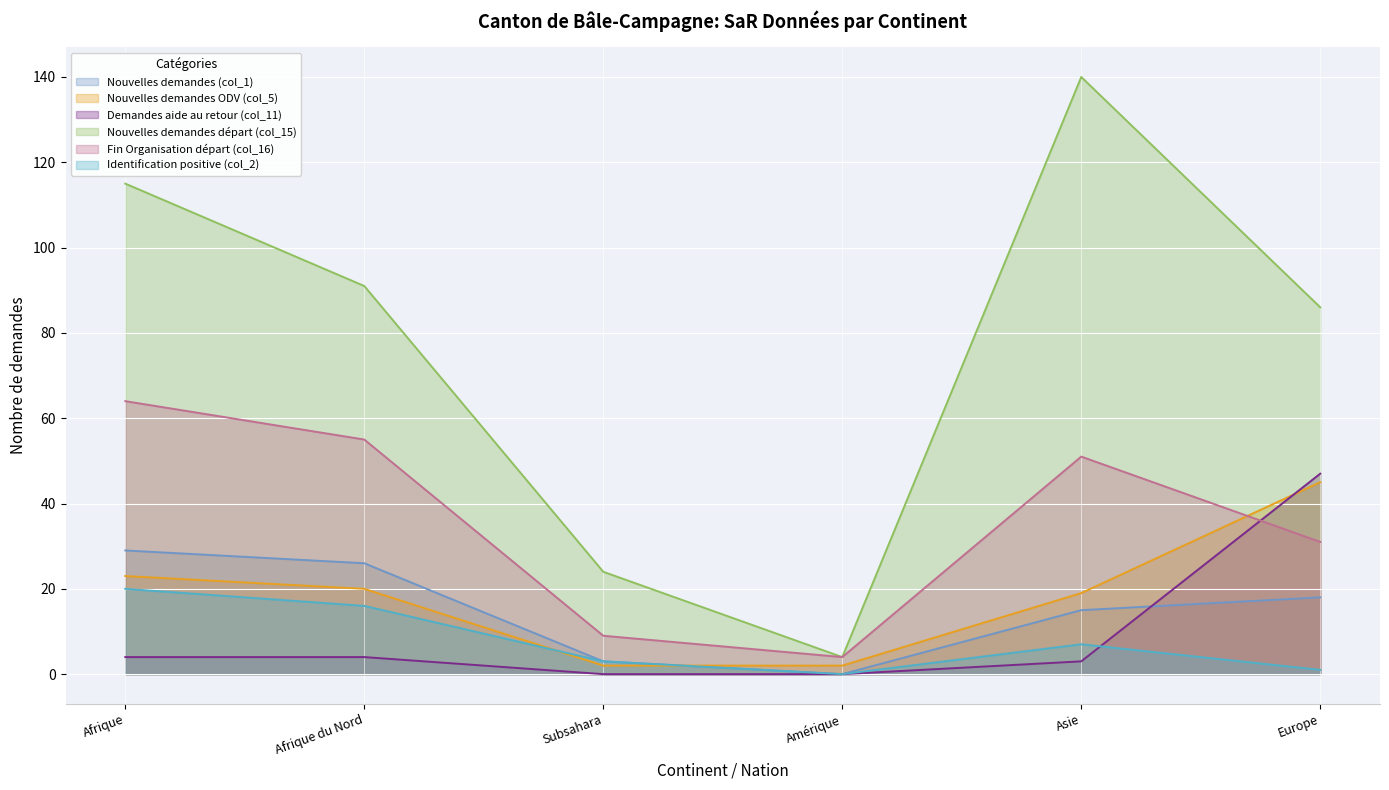

After their last crossing, which series has the higher values: Identification positive (col_2) or Nouvelles demandes ODV (col_5)?

Nouvelles demandes ODV (col_5)